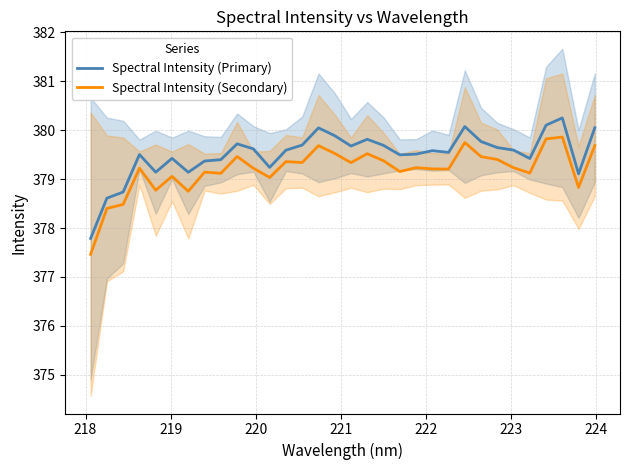

True or false: Spectral Intensity (Primary) and Spectral Intensity (Secondary) intersect in this chart.

False